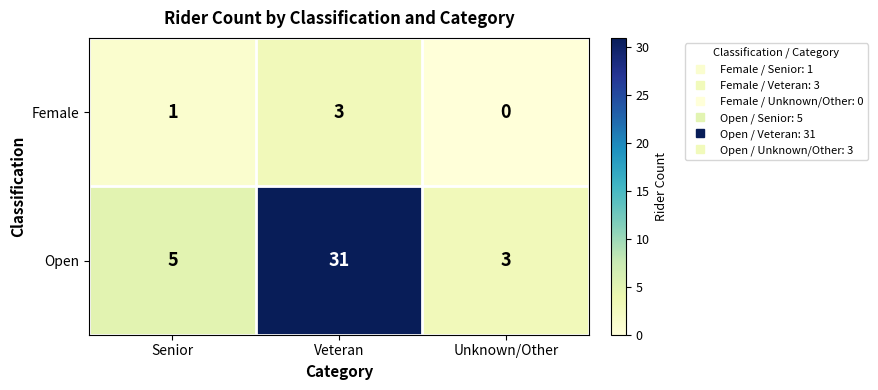

Which series has the widest spread of values?

Open